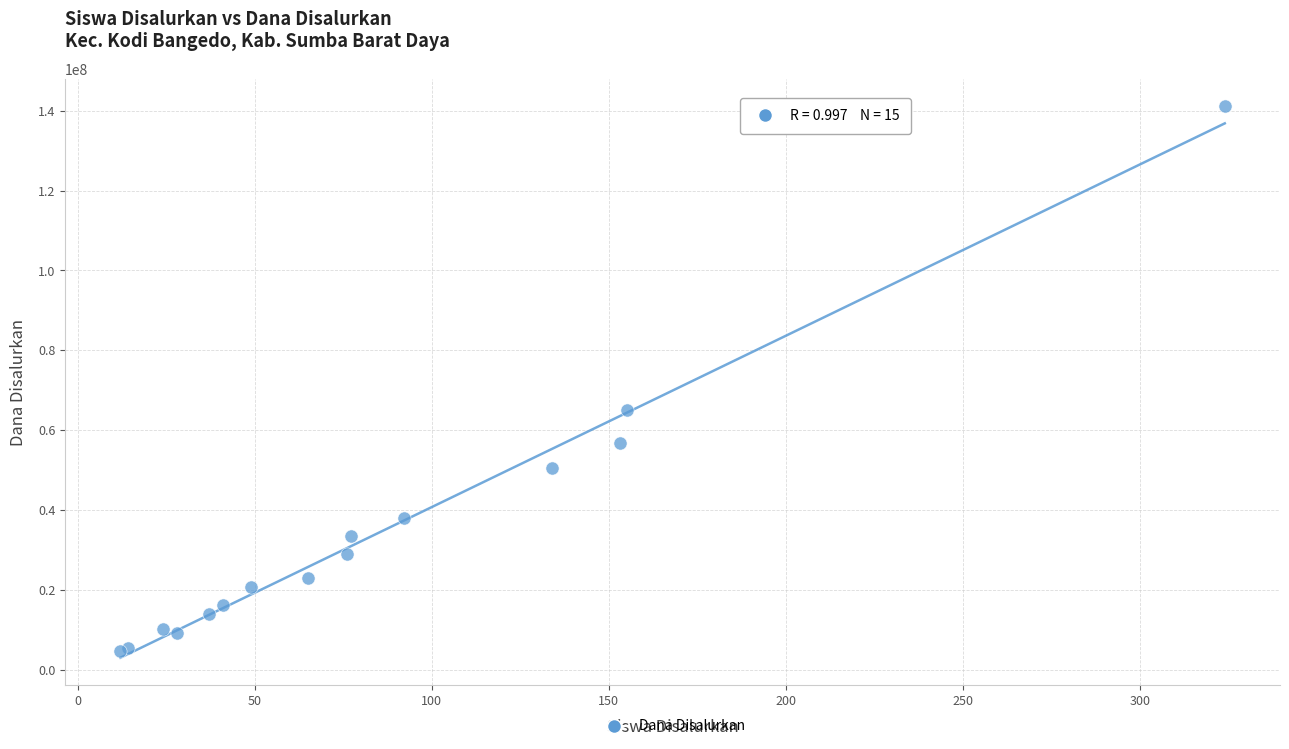

What Y value in the scatter plot is closest to 72900000?

65025000